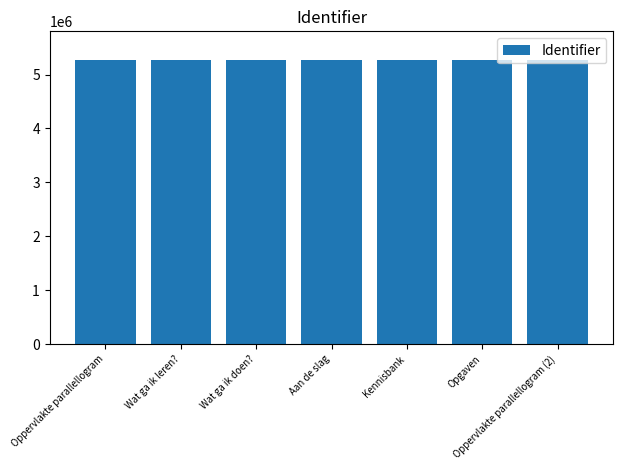

Count the number of data series in this chart.

1